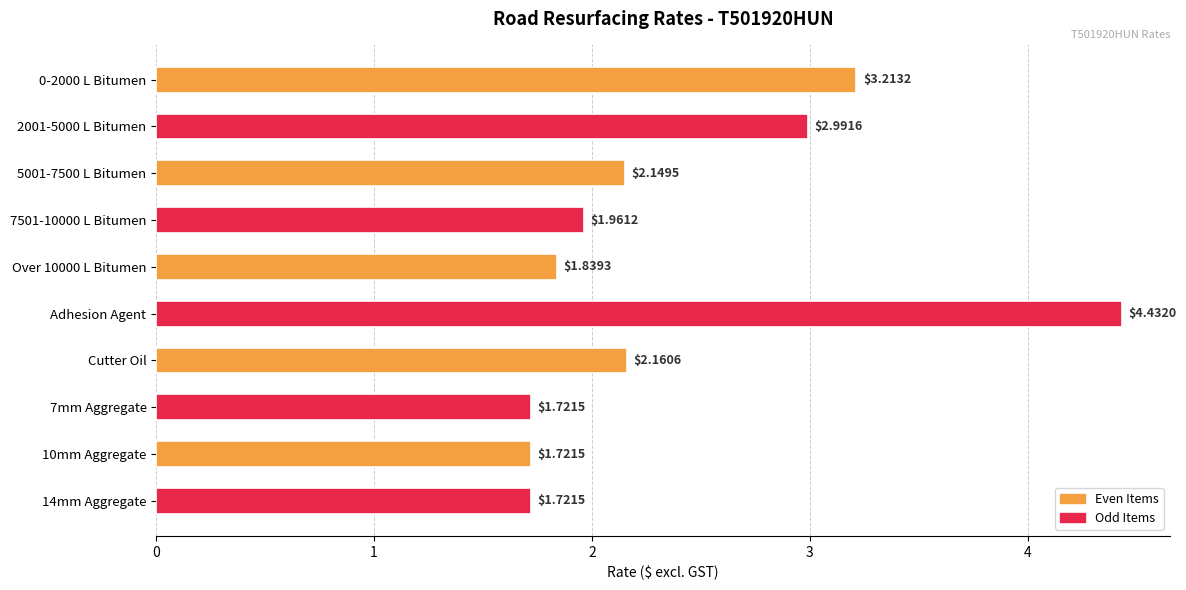

What is the label of the 7th bar from the top?

Cutter Oil